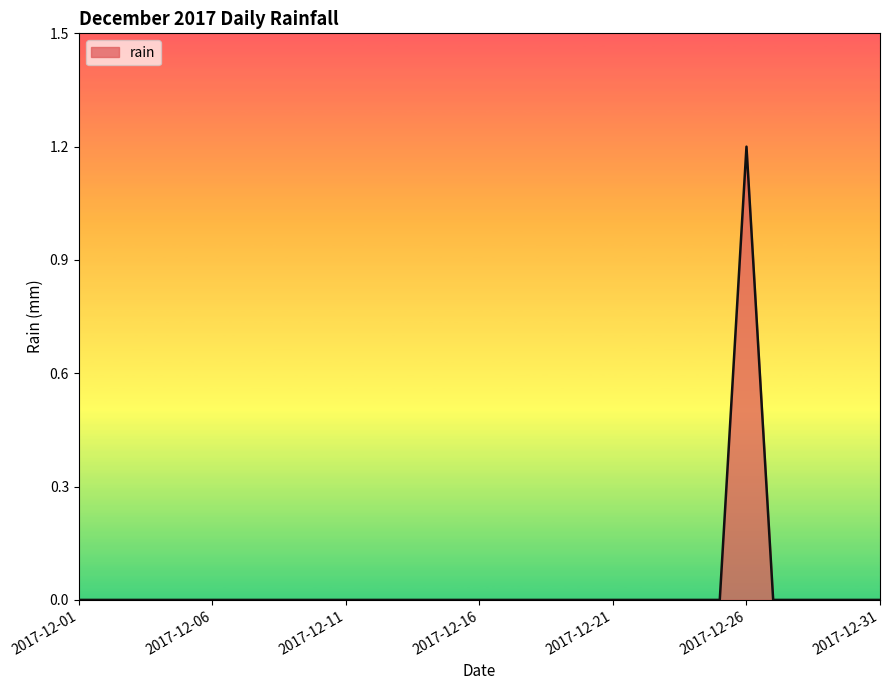

What is the difference between the maximum and minimum values?

1.2